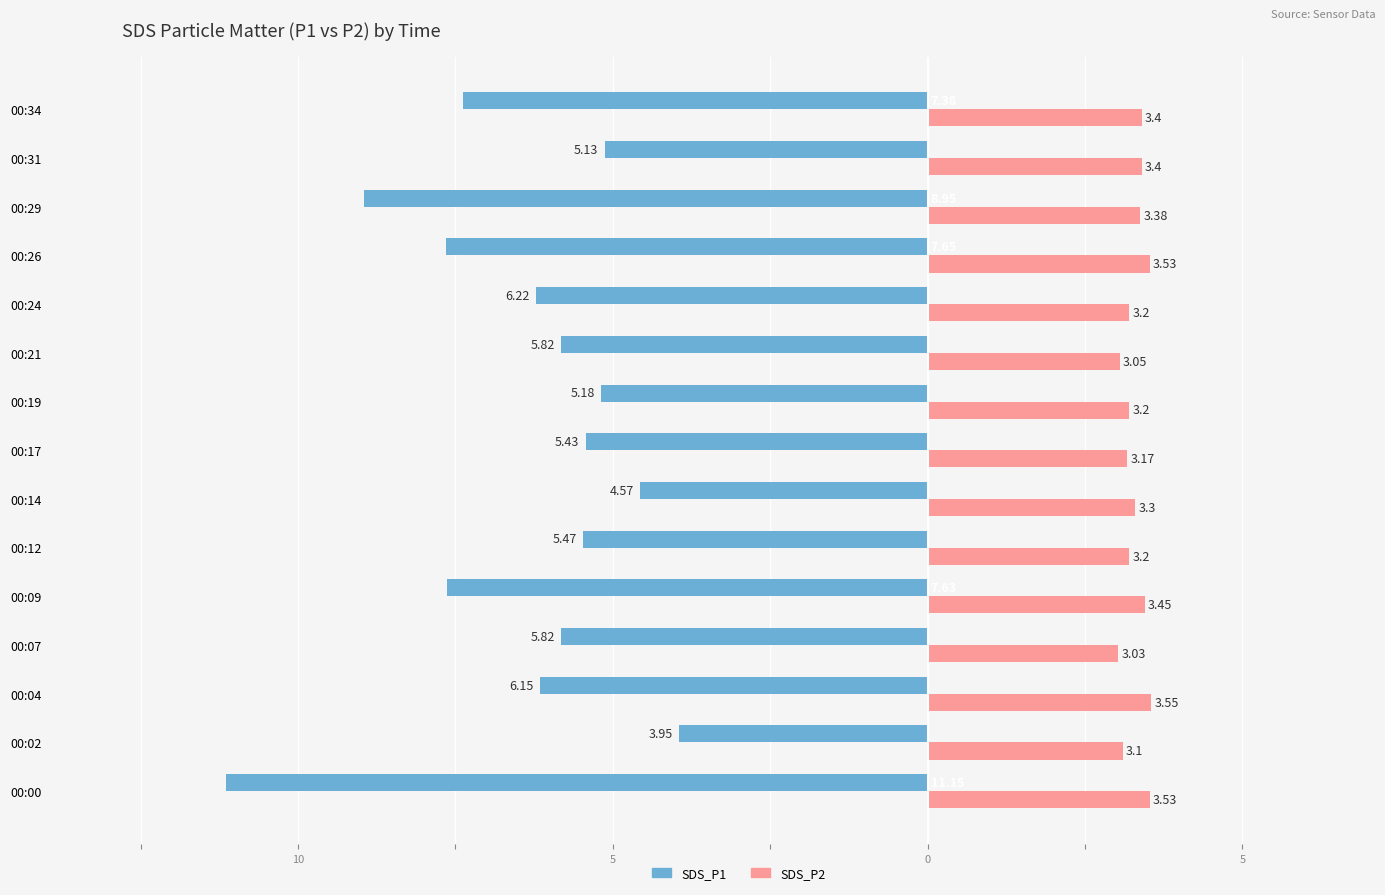

What are all the series names shown in the legend?

SDS_P1, SDS_P2